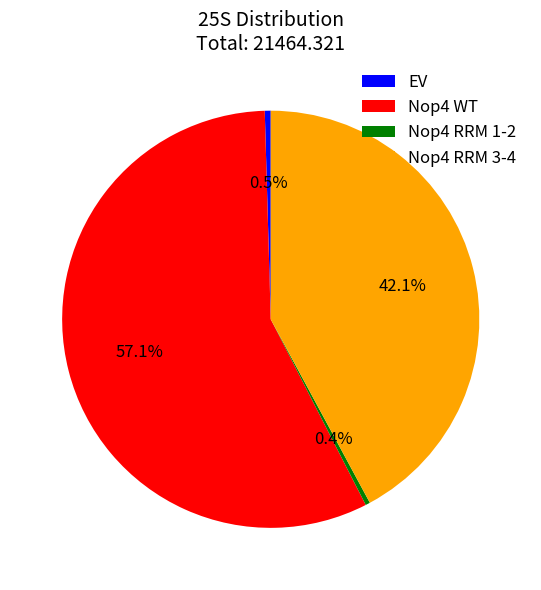

Does any single category account for the majority?

Yes